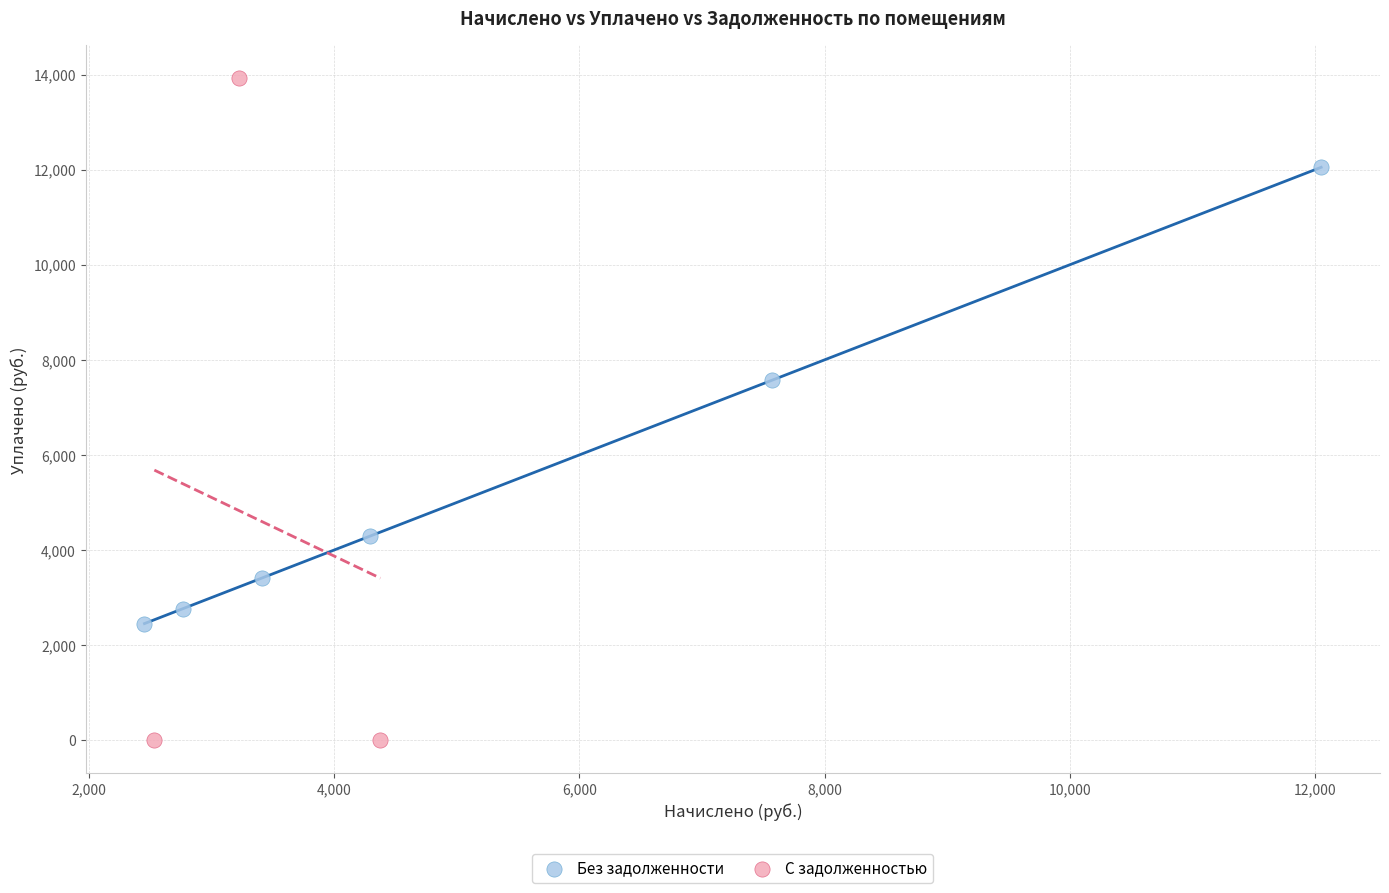

Which series has the widest spread of Y values?

С задолженностью